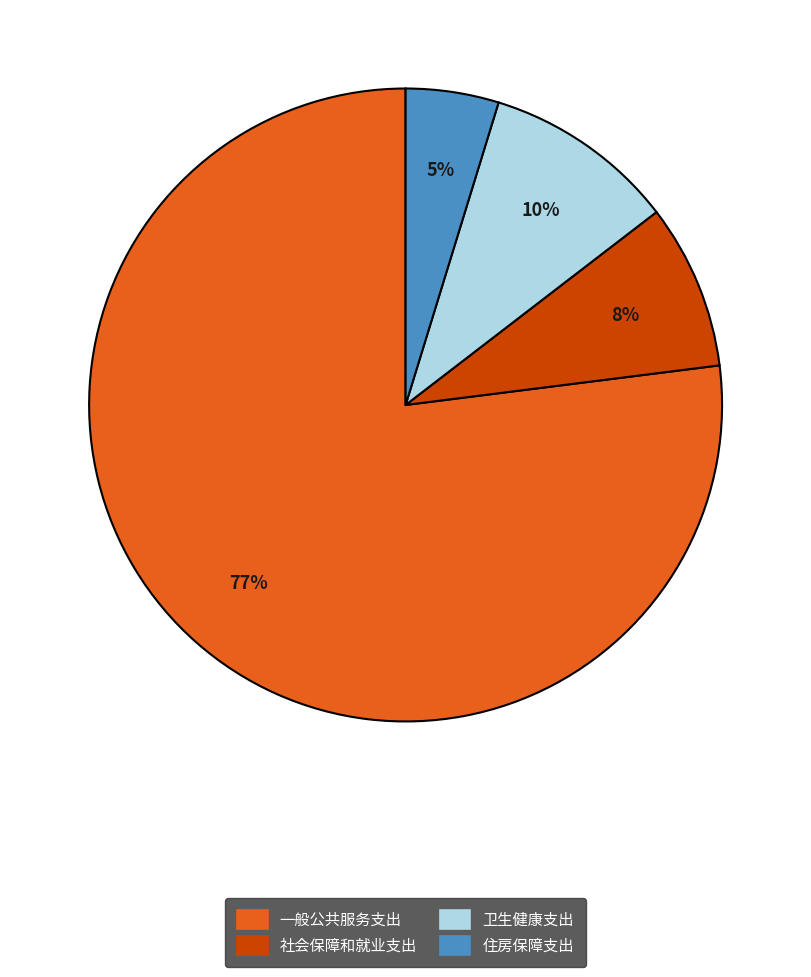

Which slice is the smallest?

住房保障支出